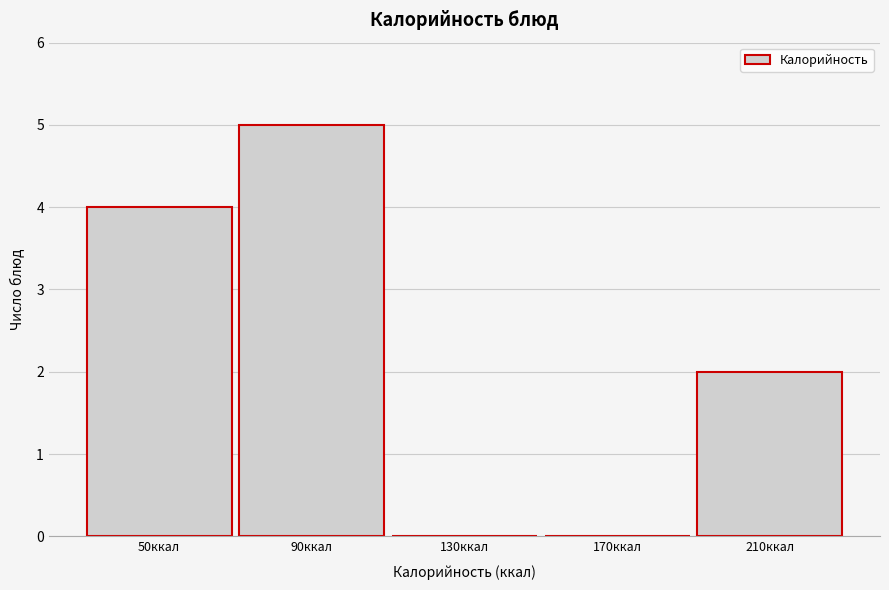

Reading left to right, list all the values displayed in this chart.

50ккал=4	90ккал=5	130ккал=0	170ккал=0	210ккал=2